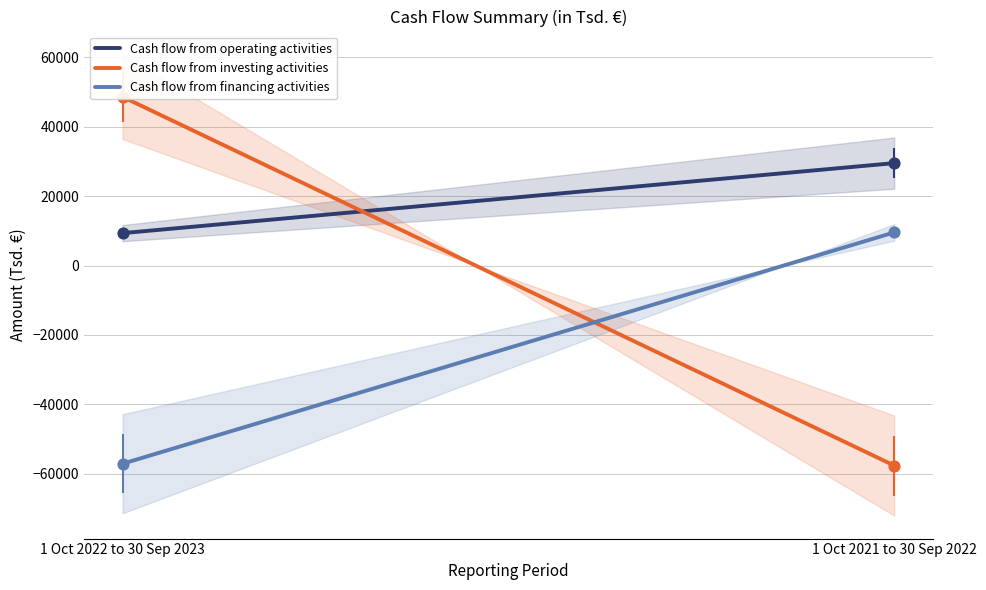

Which series has the widest spread of Y values?

Cash flow from investing activities